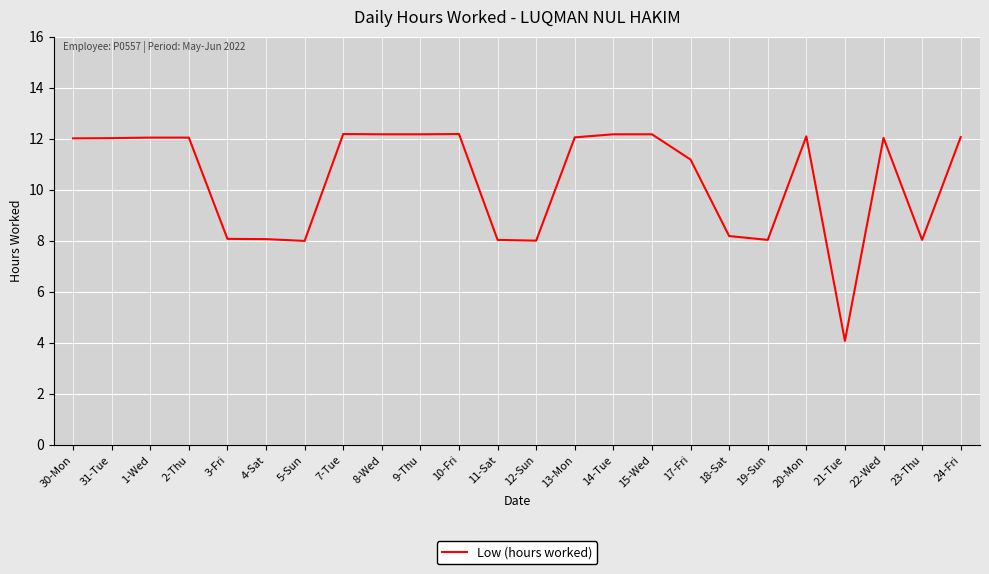

What is the maximum value shown in the chart?

12.2